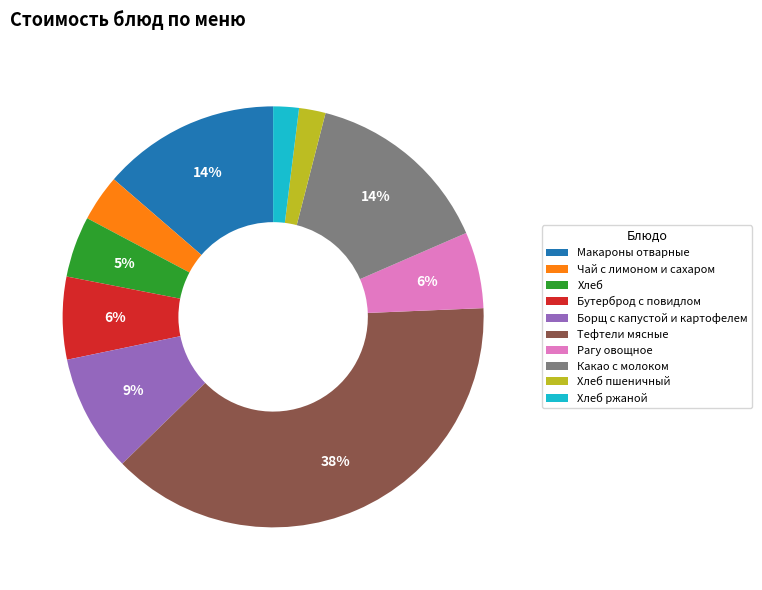

Which category has the biggest portion of the pie?

Тефтели мясные